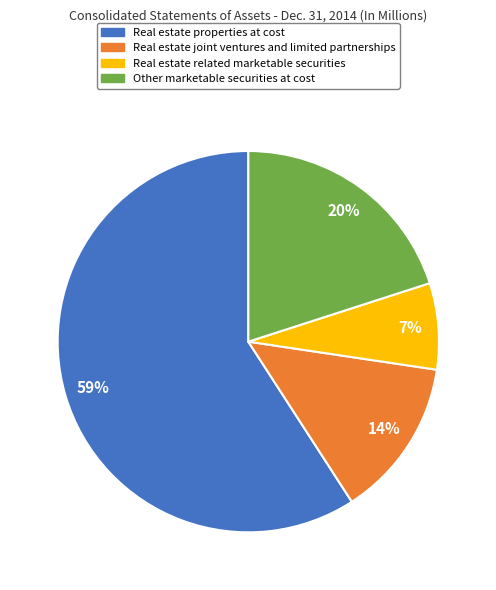

Rank the categories by value from lowest to highest.

Real estate related marketable securities, Real estate joint ventures and limited partnerships, Other marketable securities at cost, Real estate properties at cost